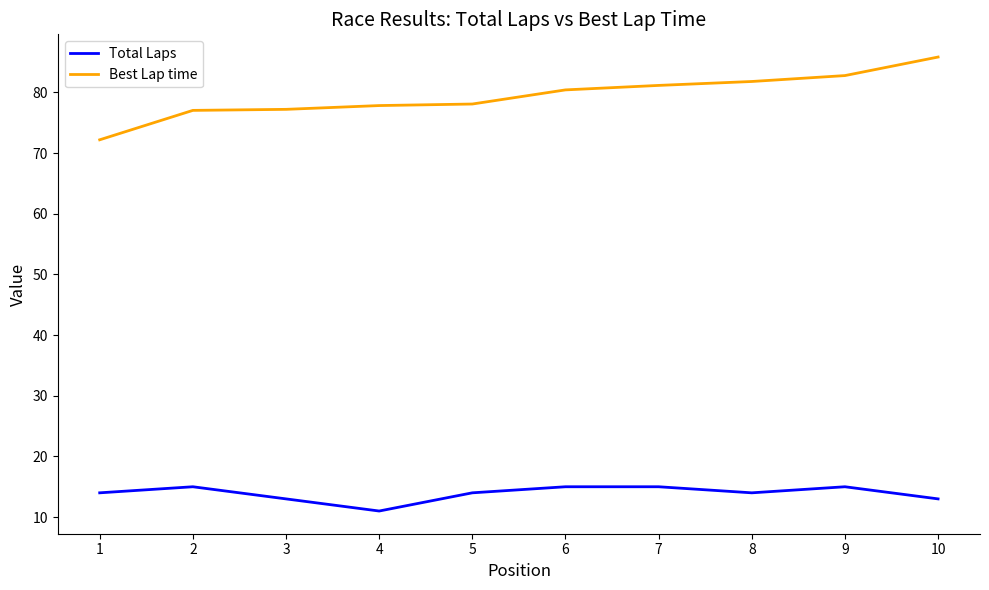

At which label does Best Lap time first exceed 80?

6